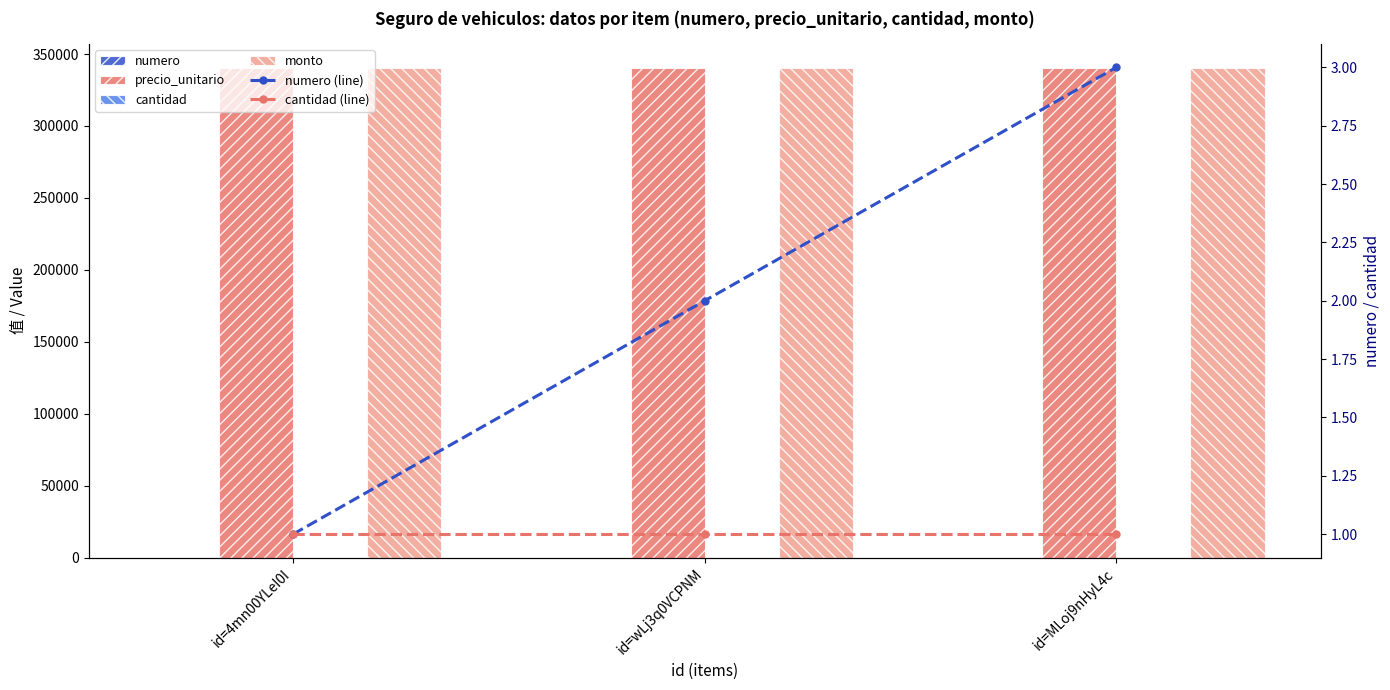

Which series changed the most between id=wLj3q0VCPNM and id=MLoj9nHyL4c?

numero